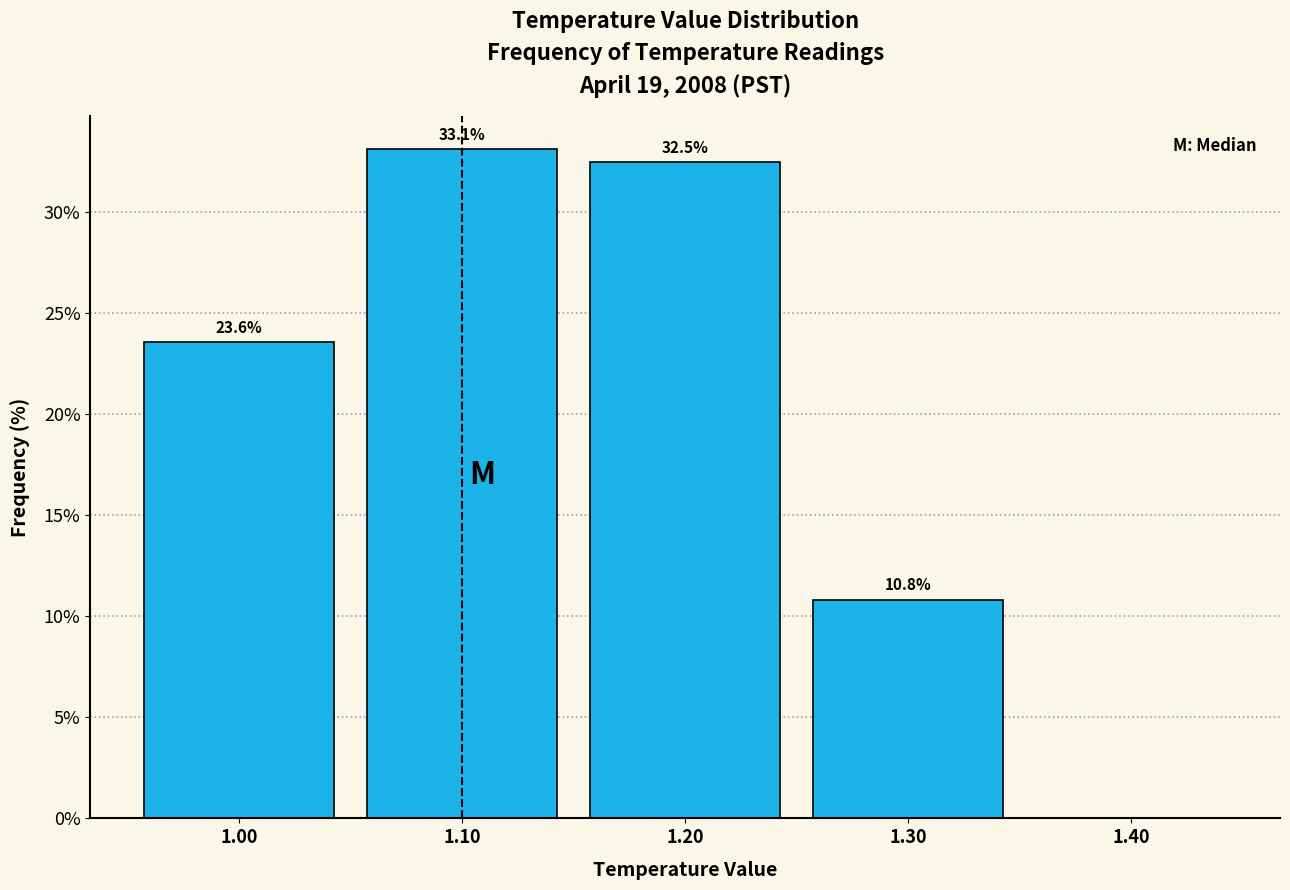

Over which range of the x-axis is the bar tallest?

1.05 to 1.15